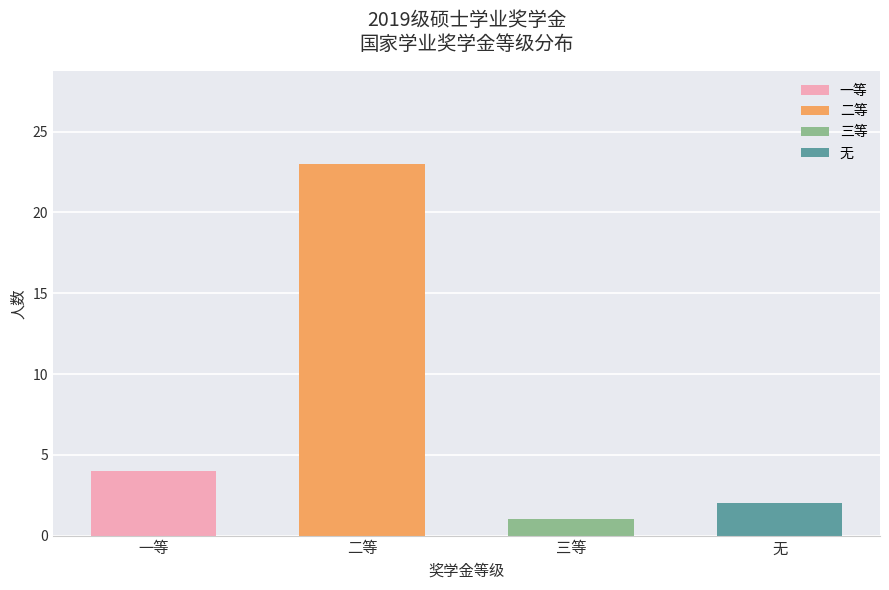

What is the change in value from 三等 to 无?

+1